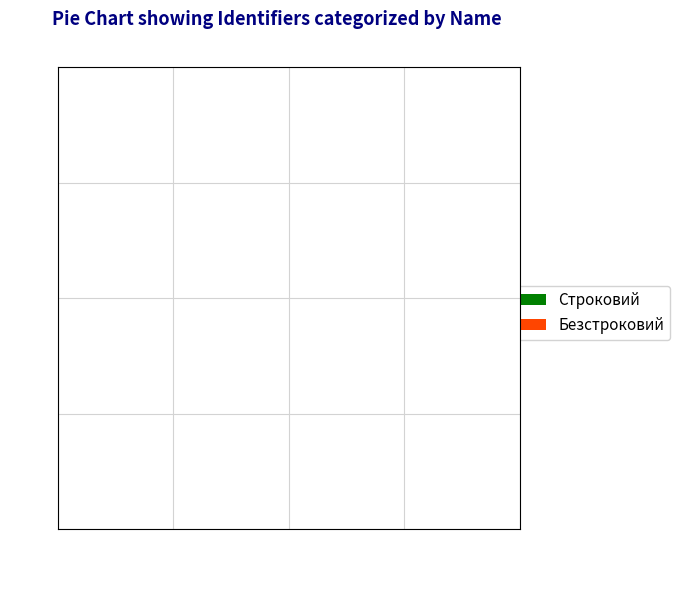

Rank the categories by value from lowest to highest.

Строковий, Безстроковий